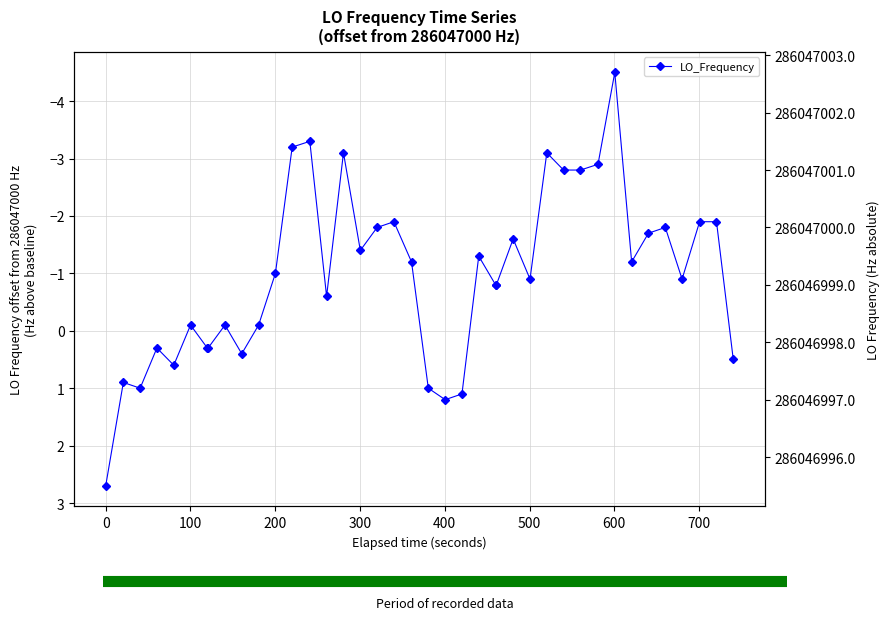

Reading left to right, what are all the values shown in this chart?

2.7	0.9	1.0	0.3	0.6	-0.1	0.3	0.3	-0.1	0.4	-0.1	-1.0	-3.2	-3.3	-0.6	-3.1	-1.4	-1.8	-1.9	-1.2	1.0	1.2	1.1	-1.3	-0.8	-0.8	-1.6	-0.9	-3.1	-2.8	-2.8	-2.9	-4.5	-1.2	-1.7	-1.8	-0.9	-1.9	-1.9	0.5